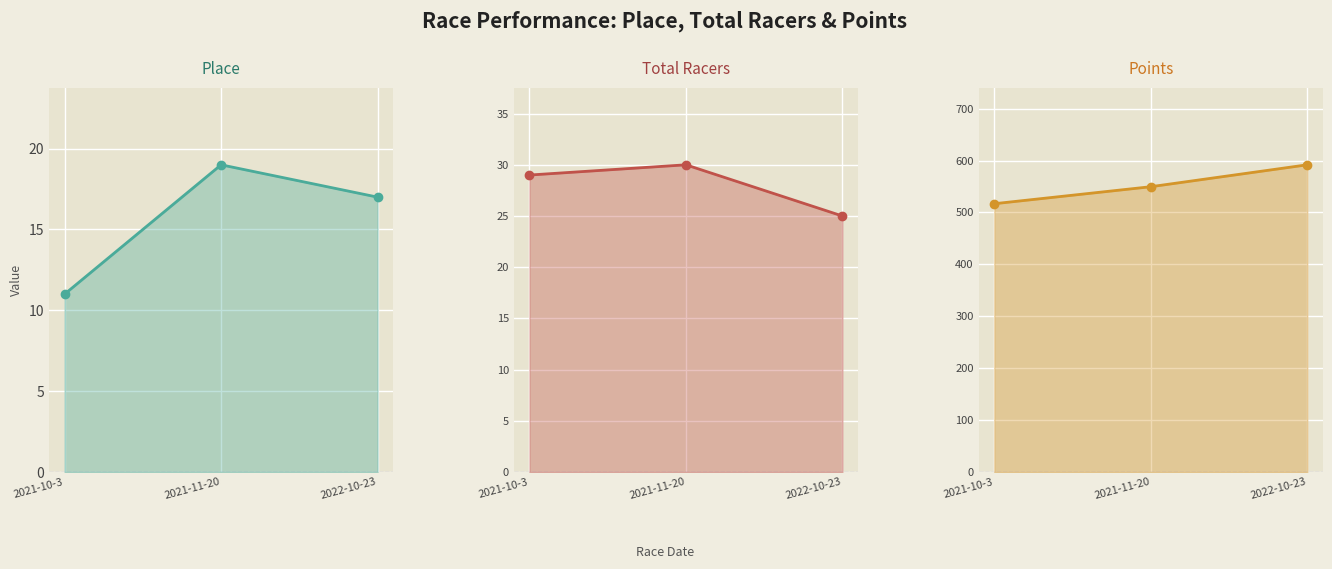

What is the difference between the maximum and minimum values in the Points series?

75.0